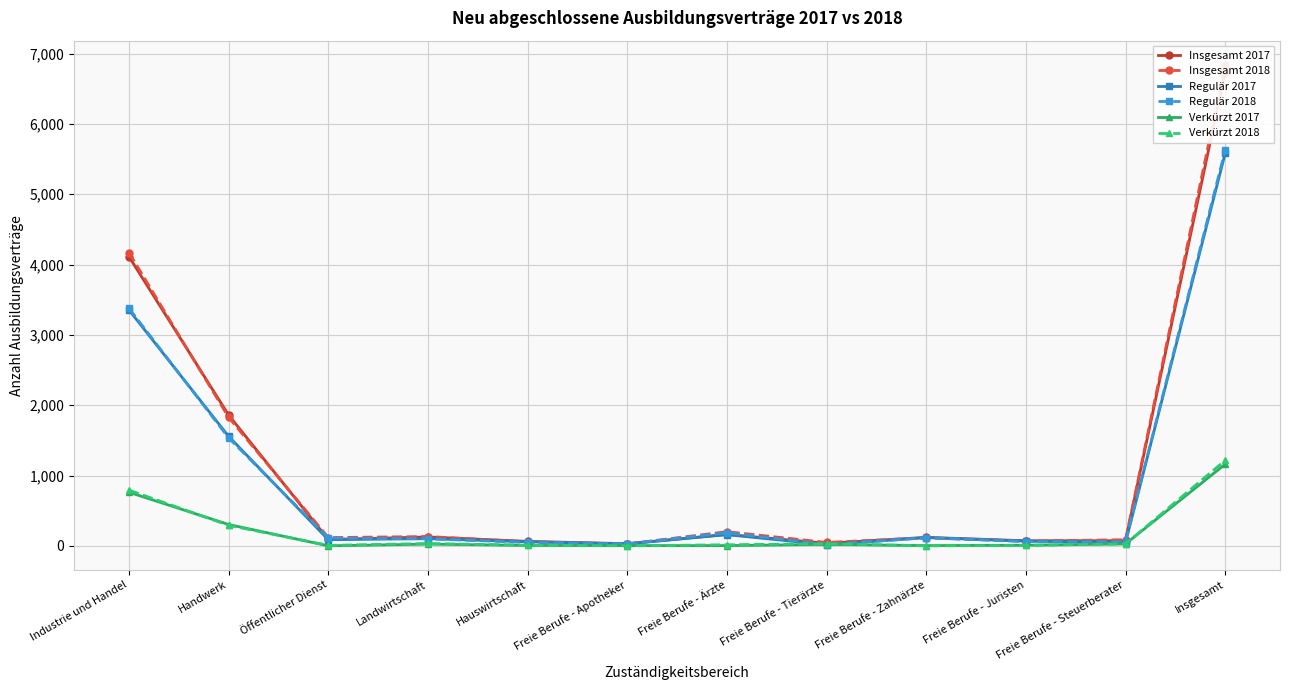

Reading left to right, transcribe all the data shown in this chart.

Insgesamt 2017: Industrie und Handel=4113	Handwerk=1860	Öffentlicher Dienst=90	Landwirtschaft=126	Hauswirtschaft=63	Freie Berufe - Apotheker=30	Freie Berufe - Ärzte=162	Freie Berufe - Tierärzte=36	Freie Berufe - Zahnärzte=120	Freie Berufe - Juristen=72	Freie Berufe - Steuerberater=72	Insgesamt=6744
Insgesamt 2018: Industrie und Handel=4170	Handwerk=1827	Öffentlicher Dienst=117	Landwirtschaft=132	Hauswirtschaft=57	Freie Berufe - Apotheker=27	Freie Berufe - Ärzte=201	Freie Berufe - Tierärzte=48	Freie Berufe - Zahnärzte=114	Freie Berufe - Juristen=66	Freie Berufe - Steuerberater=87	Insgesamt=6843
Regulär 2017: Industrie und Handel=3354	Handwerk=1557	Öffentlicher Dienst=87	Landwirtschaft=102	Hauswirtschaft=57	Freie Berufe - Apotheker=27	Freie Berufe - Ärzte=159	Freie Berufe - Tierärzte=15	Freie Berufe - Zahnärzte=117	Freie Berufe - Juristen=66	Freie Berufe - Steuerberater=48	Insgesamt=5583
Regulär 2018: Industrie und Handel=3378	Handwerk=1536	Öffentlicher Dienst=111	Landwirtschaft=99	Hauswirtschaft=48	Freie Berufe - Apotheker=27	Freie Berufe - Ärzte=186	Freie Berufe - Tierärzte=18	Freie Berufe - Zahnärzte=114	Freie Berufe - Juristen=60	Freie Berufe - Steuerberater=57	Insgesamt=5628
Verkürzt 2017: Industrie und Handel=762	Handwerk=303	Öffentlicher Dienst=0	Landwirtschaft=24	Hauswirtschaft=6	Freie Berufe - Apotheker=3	Freie Berufe - Ärzte=3	Freie Berufe - Tierärzte=21	Freie Berufe - Zahnärzte=3	Freie Berufe - Juristen=9	Freie Berufe - Steuerberater=27	Insgesamt=1161
Verkürzt 2018: Industrie und Handel=792	Handwerk=291	Öffentlicher Dienst=6	Landwirtschaft=33	Hauswirtschaft=9	Freie Berufe - Apotheker=0	Freie Berufe - Ärzte=15	Freie Berufe - Tierärzte=30	Freie Berufe - Zahnärzte=0	Freie Berufe - Juristen=6	Freie Berufe - Steuerberater=27	Insgesamt=1215